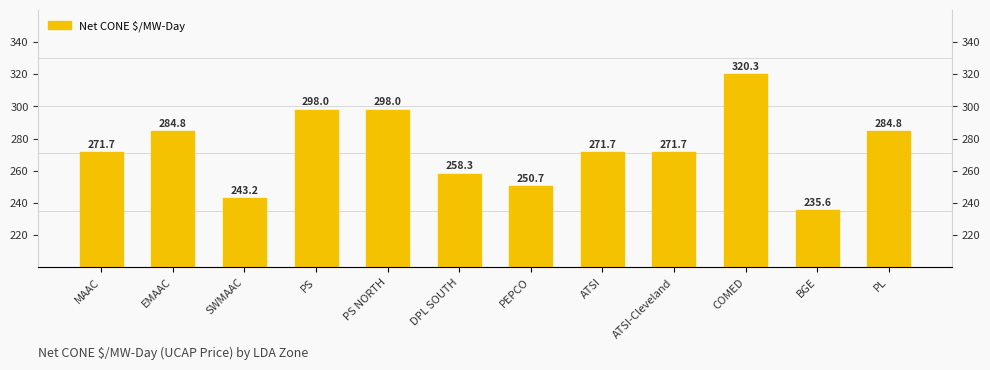

Reading left to right, list all the values displayed in this chart.

271.7	284.8	243.2	298.0	298.0	258.3	250.7	271.7	271.7	320.3	235.6	284.8